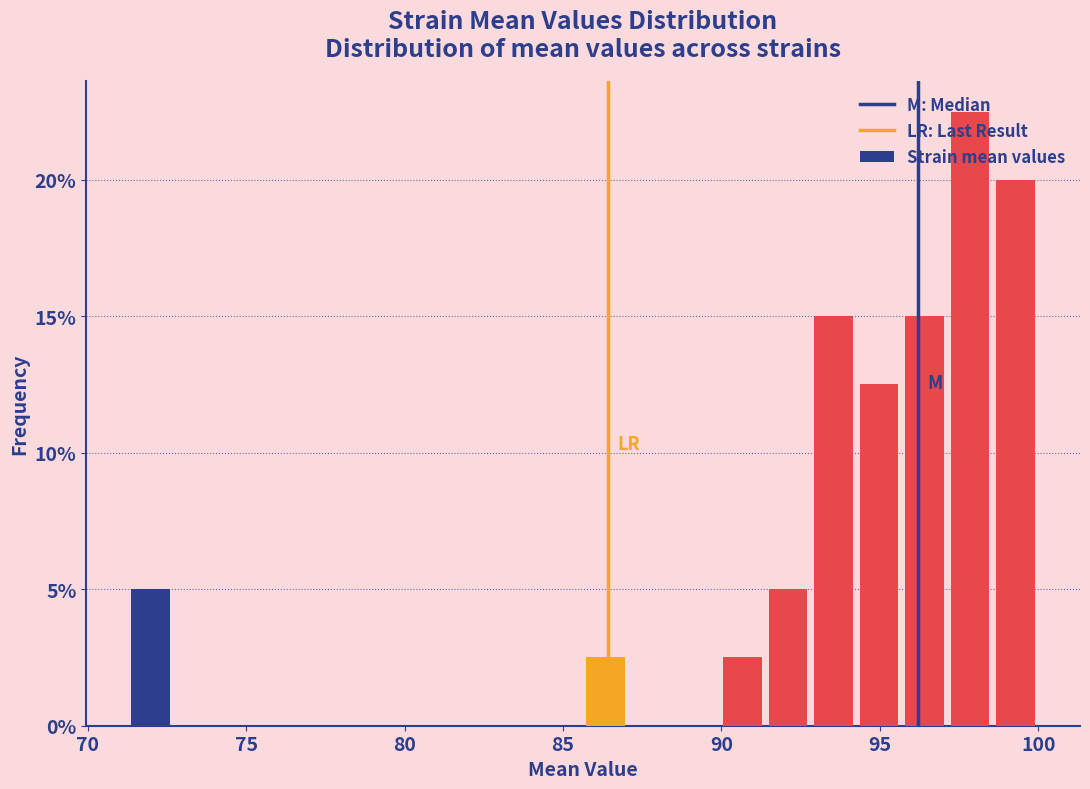

Read against the x-axis, roughly where is the centre of the tallest bar?

98.0